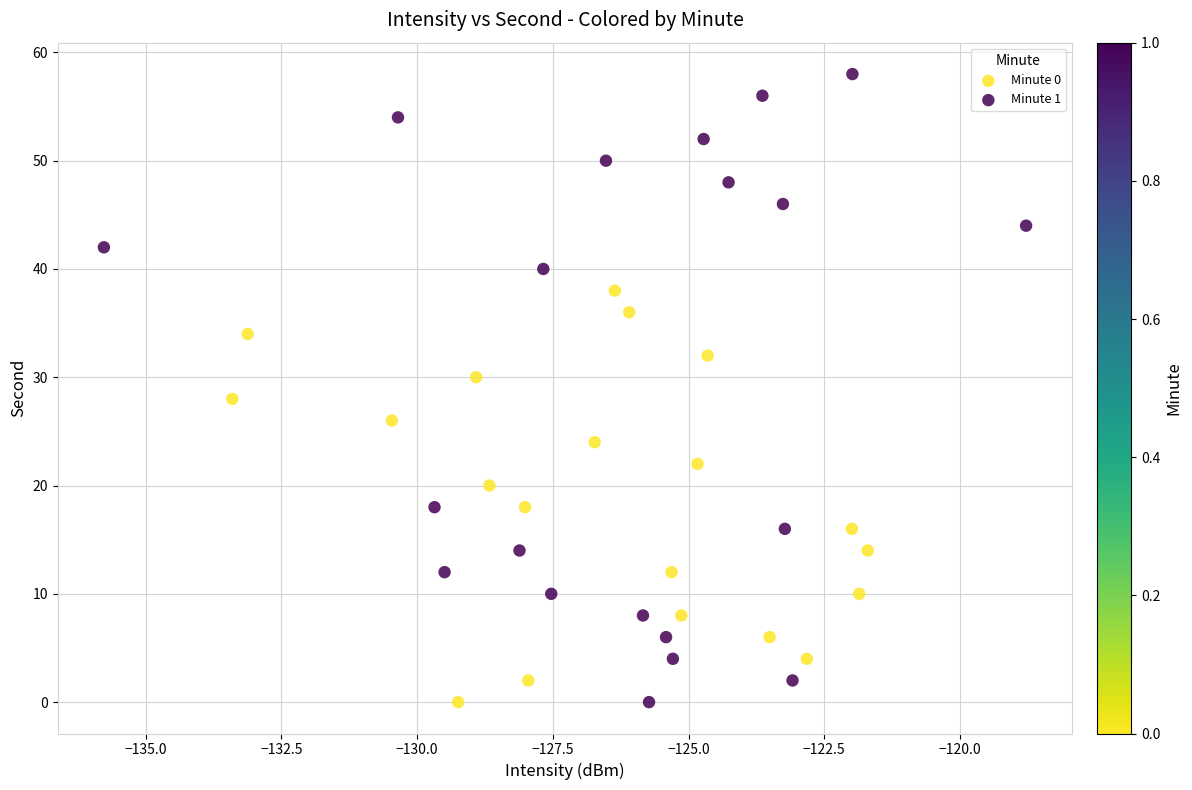

Which series has the largest Y range (max minus min)?

Minute 1